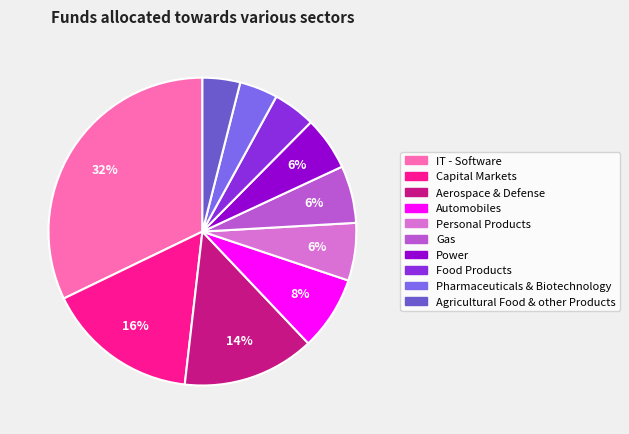

How many slices are in this pie chart?

10